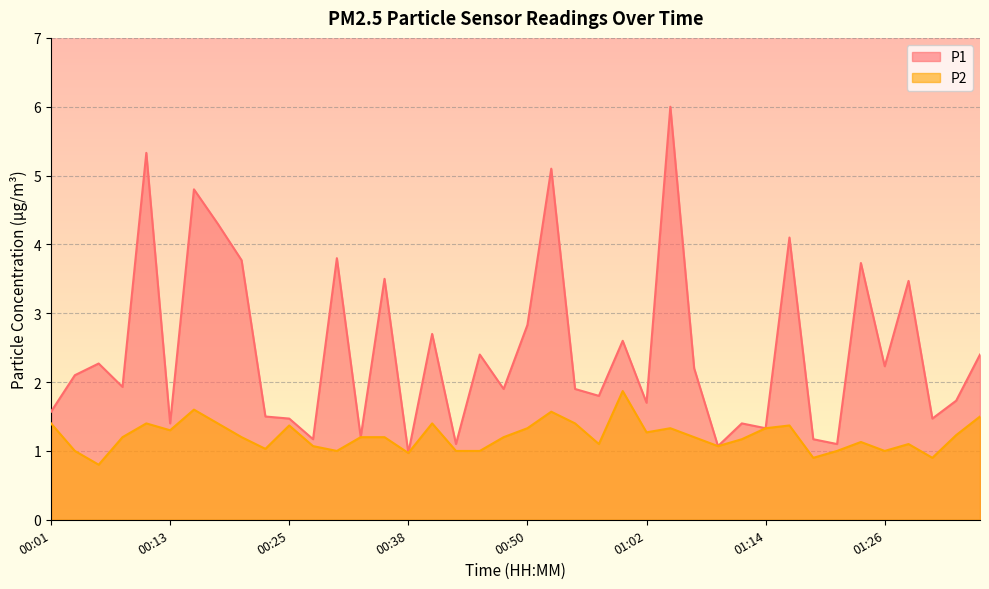

Is the value of P2 at 01:07 greater than the value of P1 at 01:26?

No